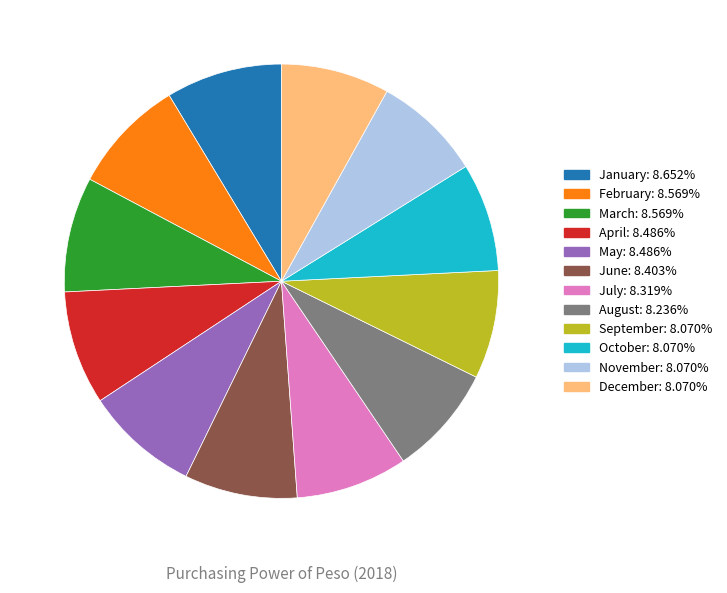

Do January and April together represent more than half of the pie?

No